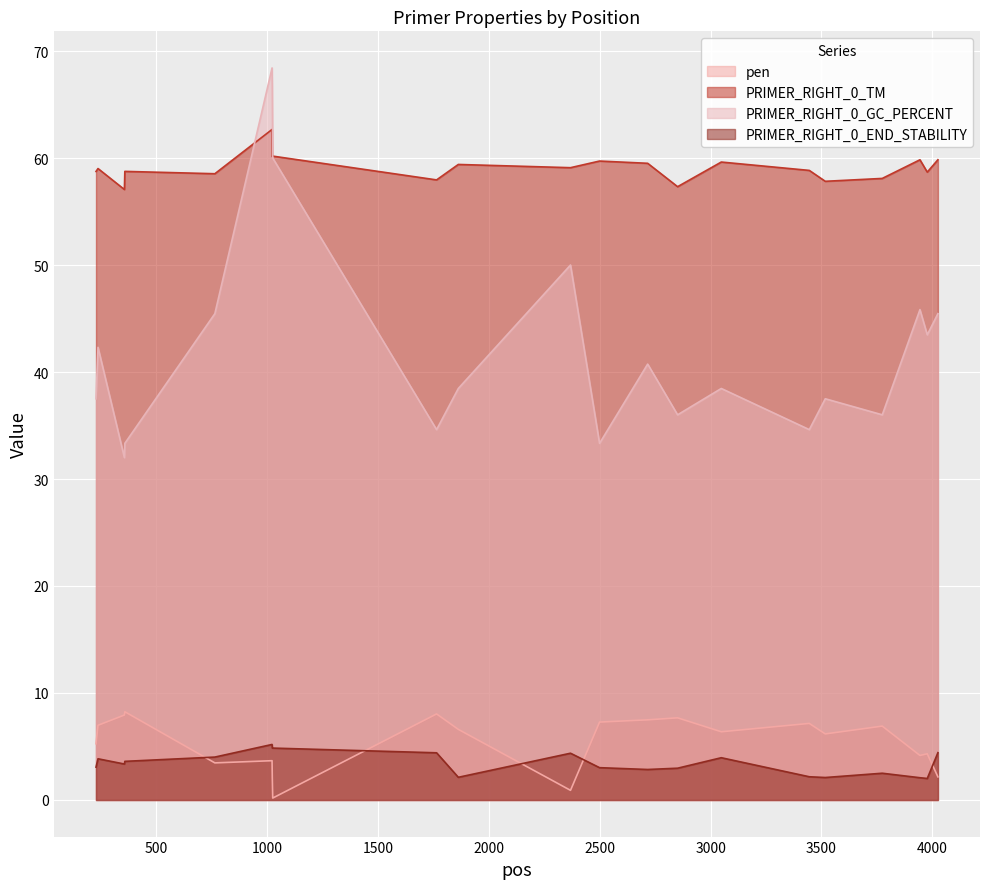

What is the maximum value shown in the chart?

68.4